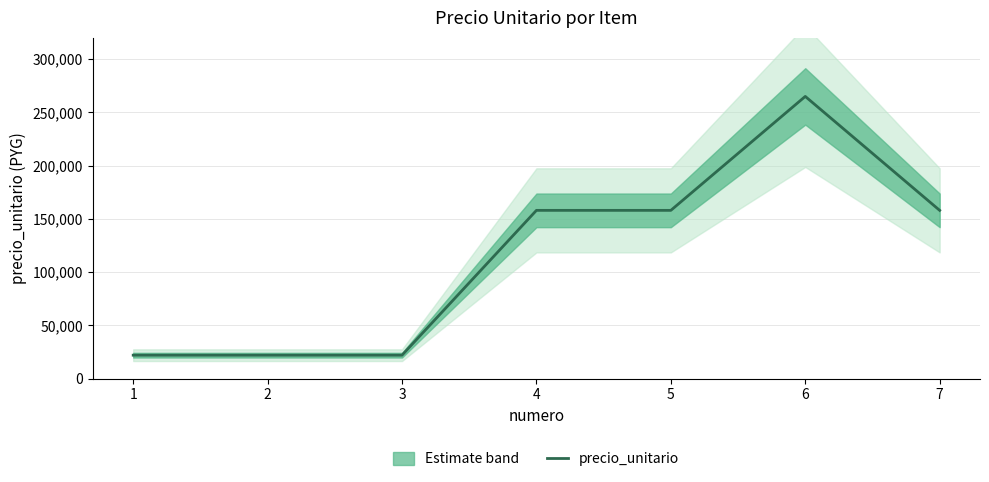

What is the value of the 3rd point from the left?

22000